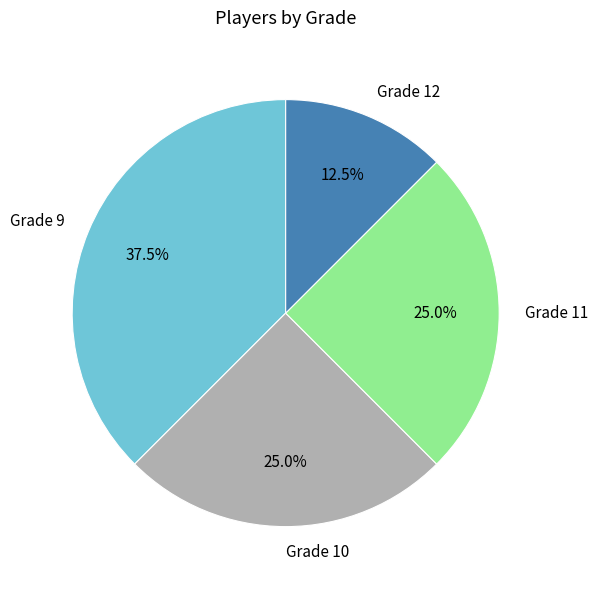

What is the largest slice in the pie chart?

Grade 9